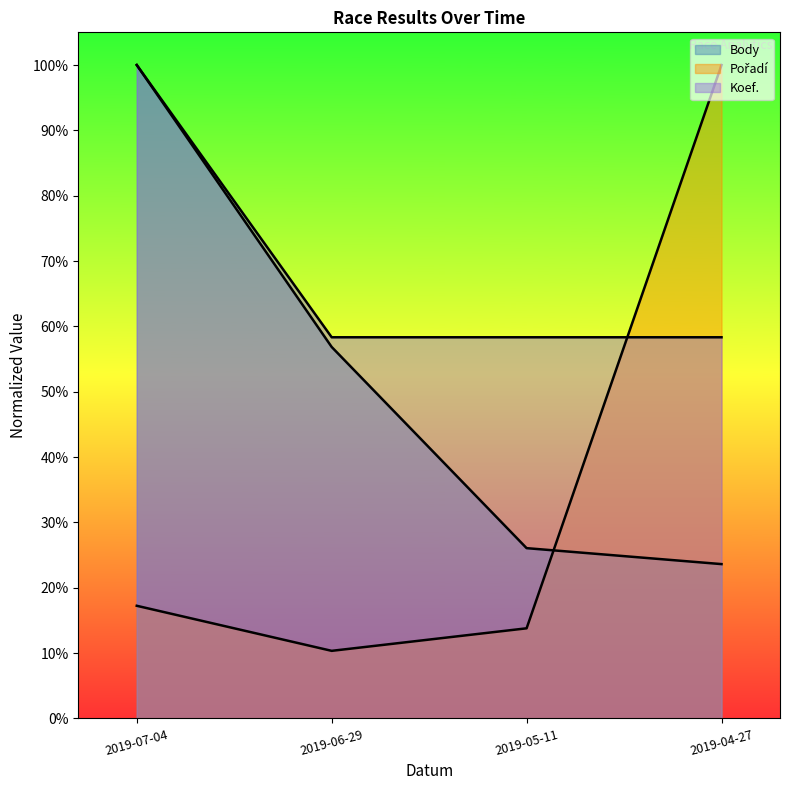

What is the sum of all Body values?

2.1